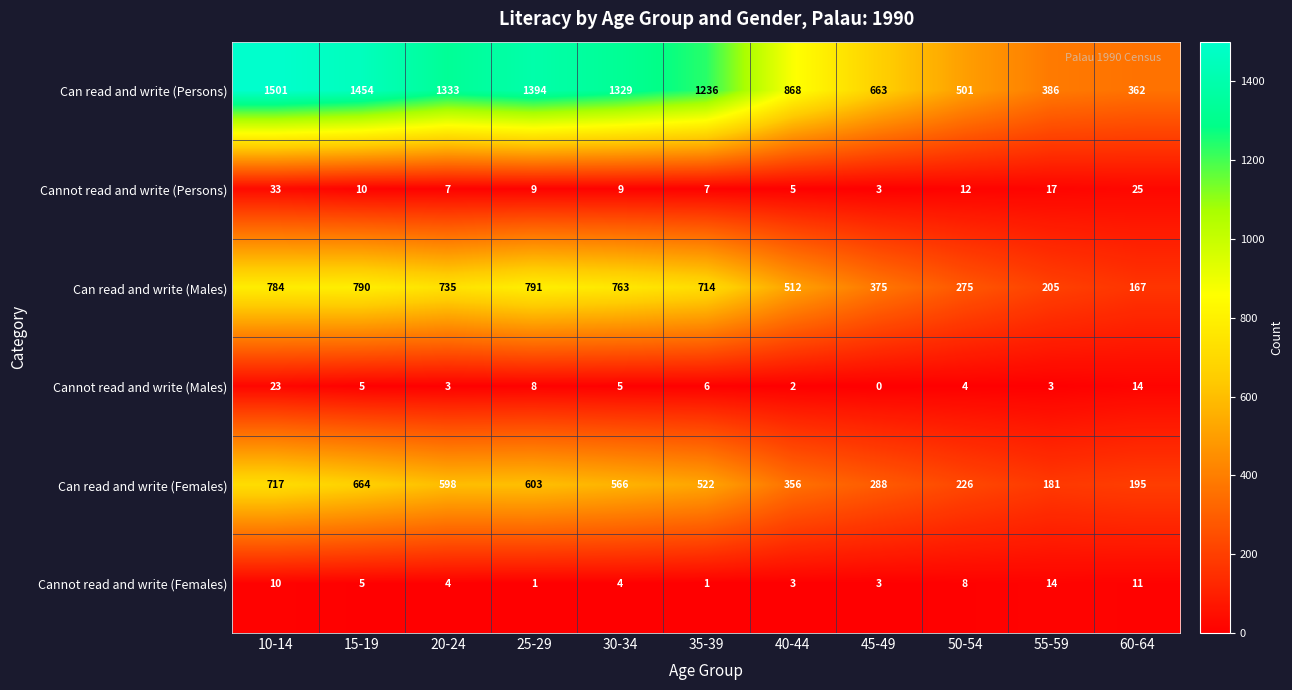

At which category is the sum across all series the highest?

10-14